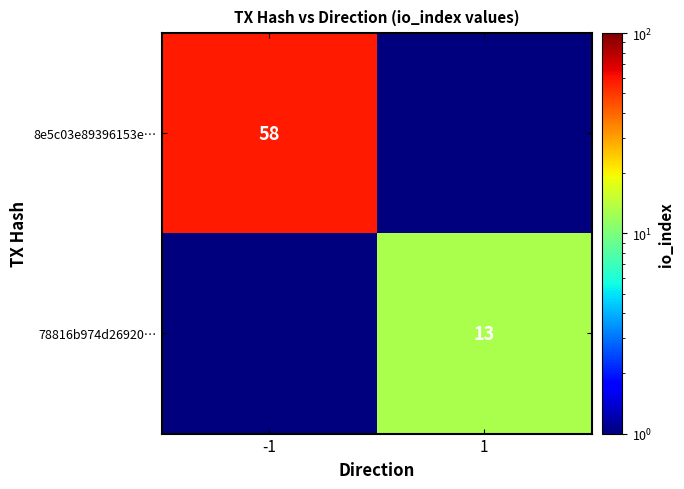

The value of 8e5c03e89396153e… at -1 is 58.0. True or false?

True